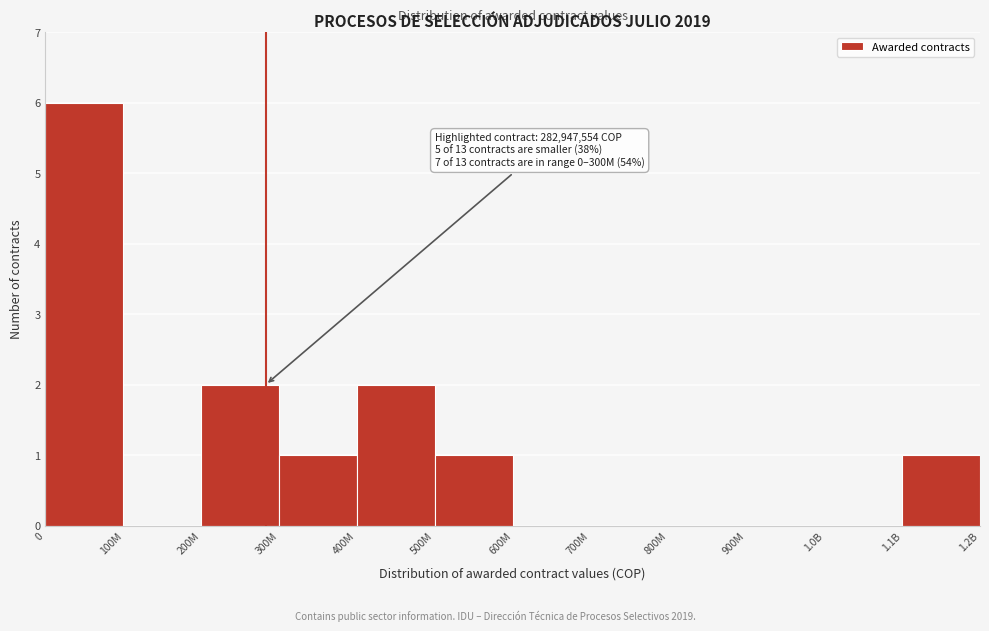

Reading right to left, list all the values displayed in this chart.

1.1B=1	1.0B=0	900M=0	800M=0	700M=0	600M=0	500M=1	400M=2	300M=1	200M=2	100M=0	0=6